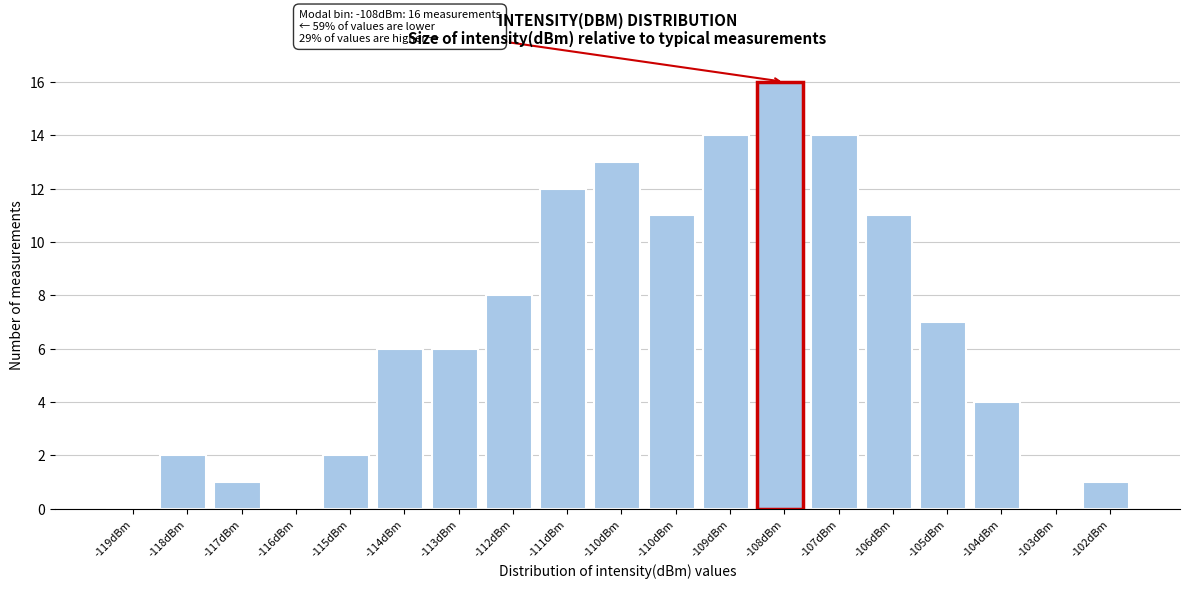

How many distinct data groups are displayed?

1